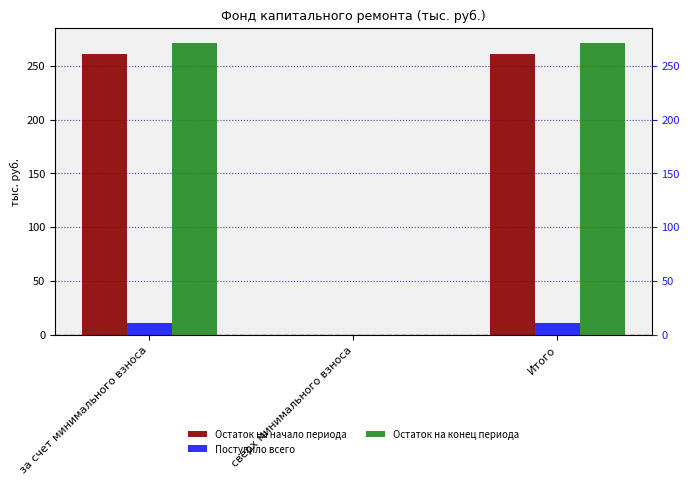

The value of Поступило всего at за счет минимального взноса is 18.5. True or false?

False